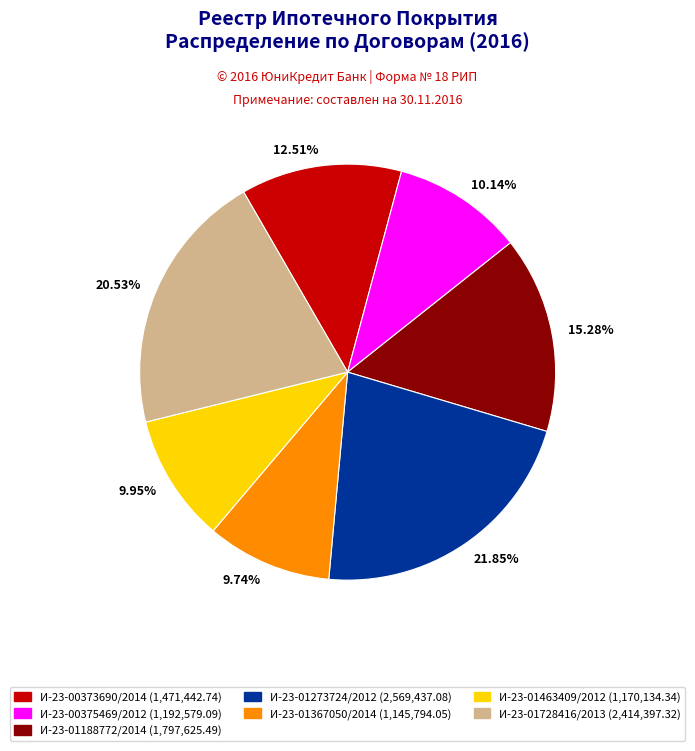

Does И-23-01463409/2012 account for over 50% of the chart?

No